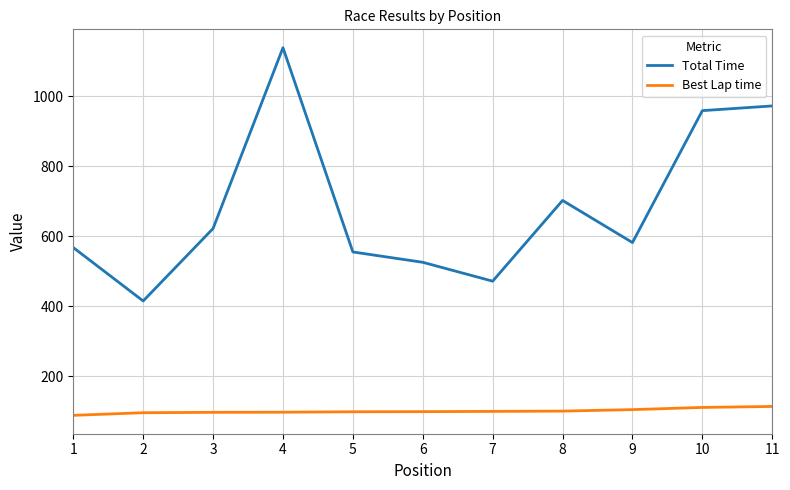

Read the Total Time value at 11.

972.6